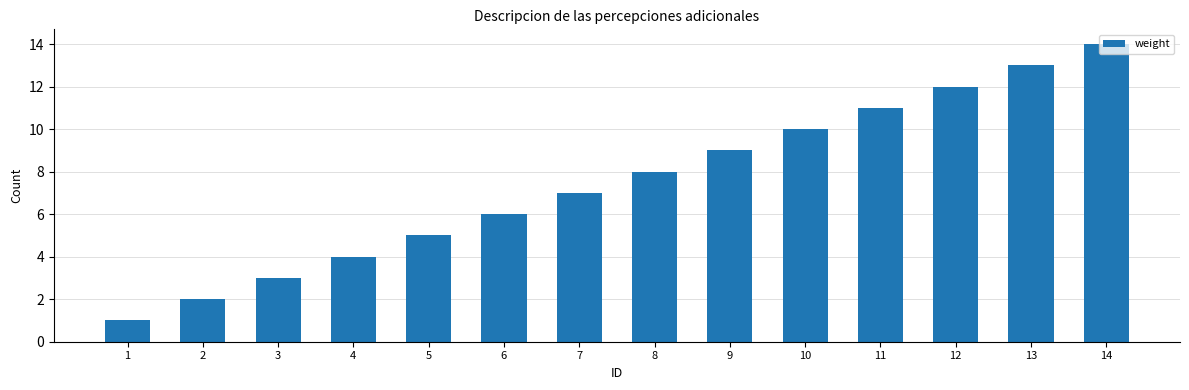

Does the chart contain stacked bars?

No